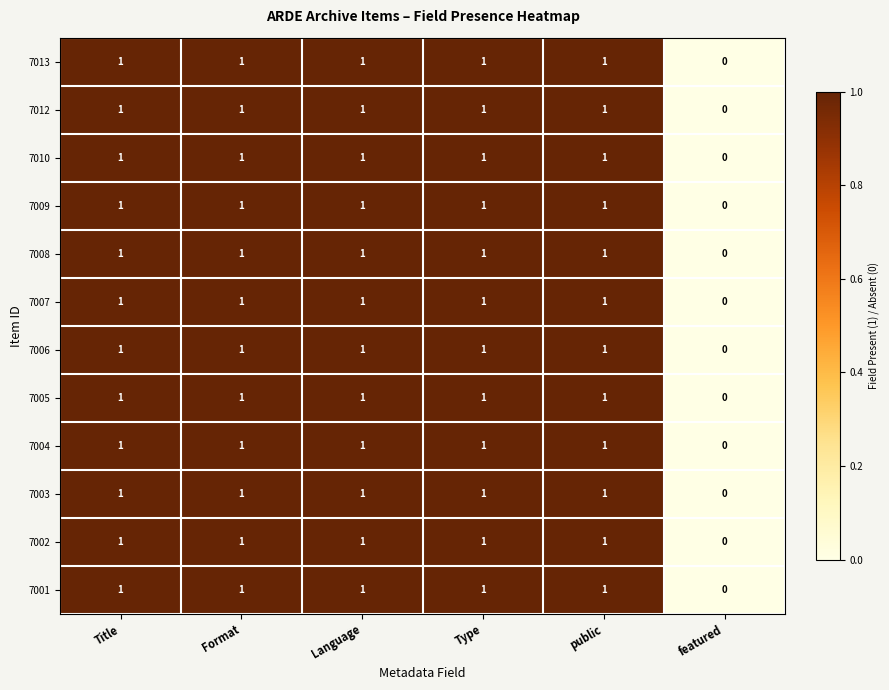

At which label is 7008 closest to 0?

featured